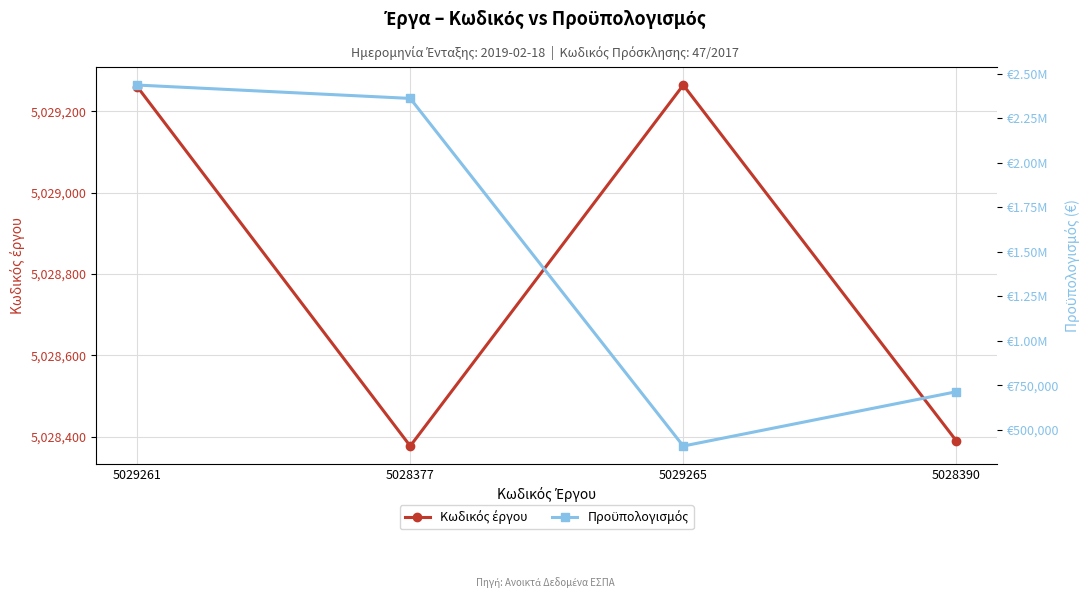

True or false: Κωδικός έργου and Προϋπολογισμός cross at least once.

False